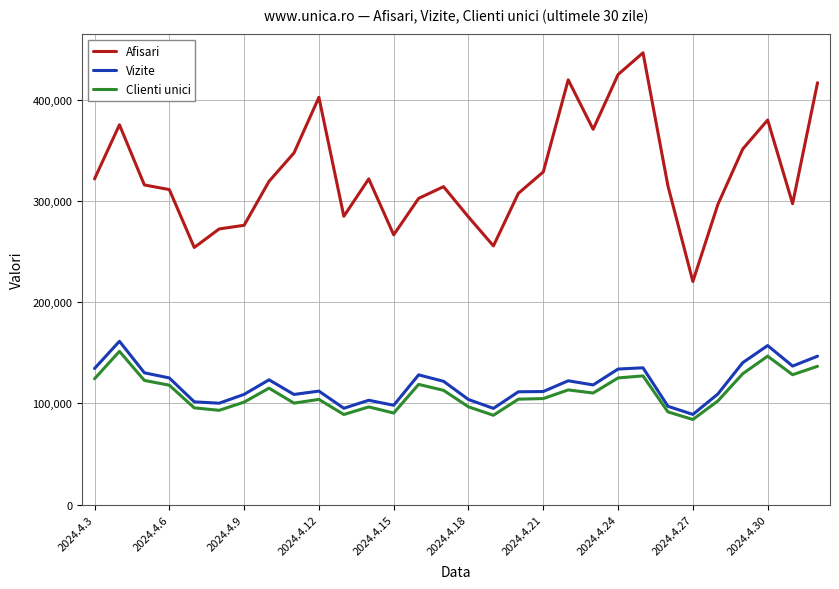

True or false: Afisari and Vizite intersect in this chart.

False